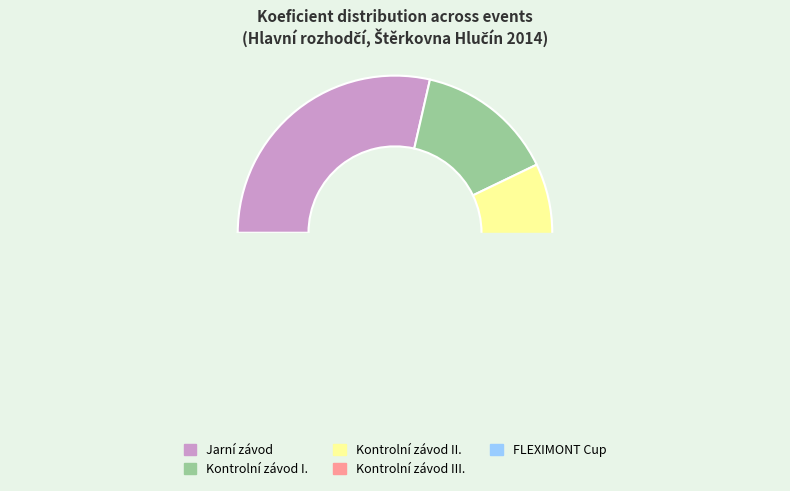

Is 142415 the majority of the pie?

No